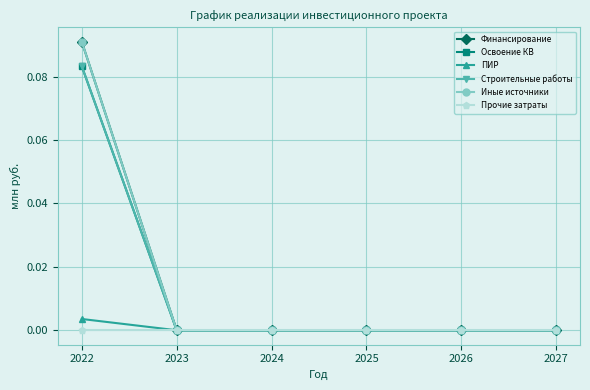

Reading left to right, list all the values displayed in this chart.

Финансирование: 2022=0.1	2023=0.0	2024=0.0	2025=0.0	2026=0.0	2027=0.0
Освоение КВ: 2022=0.1	2023=0.0	2024=0.0	2025=0.0	2026=0.0	2027=0.0
ПИР: 2022=0.0	2023=0.0	2024=0.0	2025=0.0	2026=0.0	2027=0.0
Строительные работы: 2022=0.1	2023=0.0	2024=0.0	2025=0.0	2026=0.0	2027=0.0
Иные источники: 2022=0.1	2023=0.0	2024=0.0	2025=0.0	2026=0.0	2027=0.0
Прочие затраты: 2022=0.0	2023=0.0	2024=0.0	2025=0.0	2026=0.0	2027=0.0